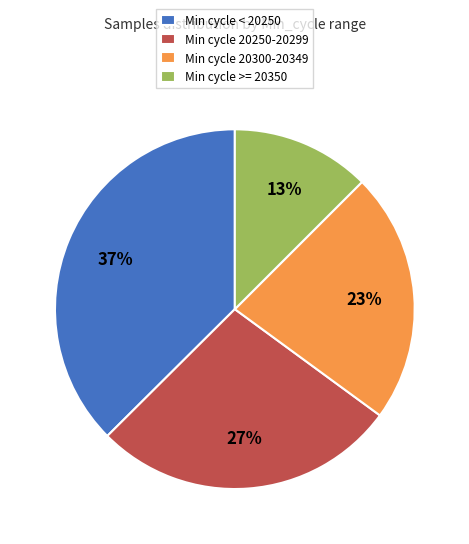

The Min cycle < 20250 slice represents 37% of the pie. True or false?

True